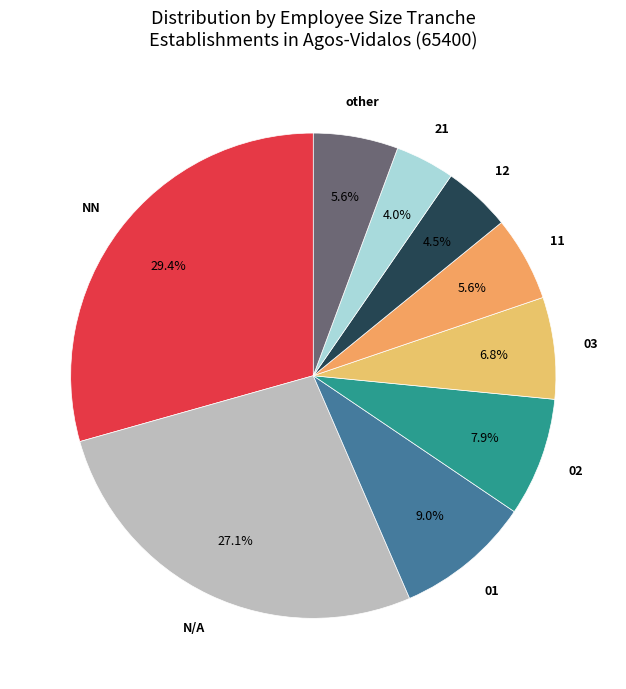

Which category has the biggest portion of the pie?

NN